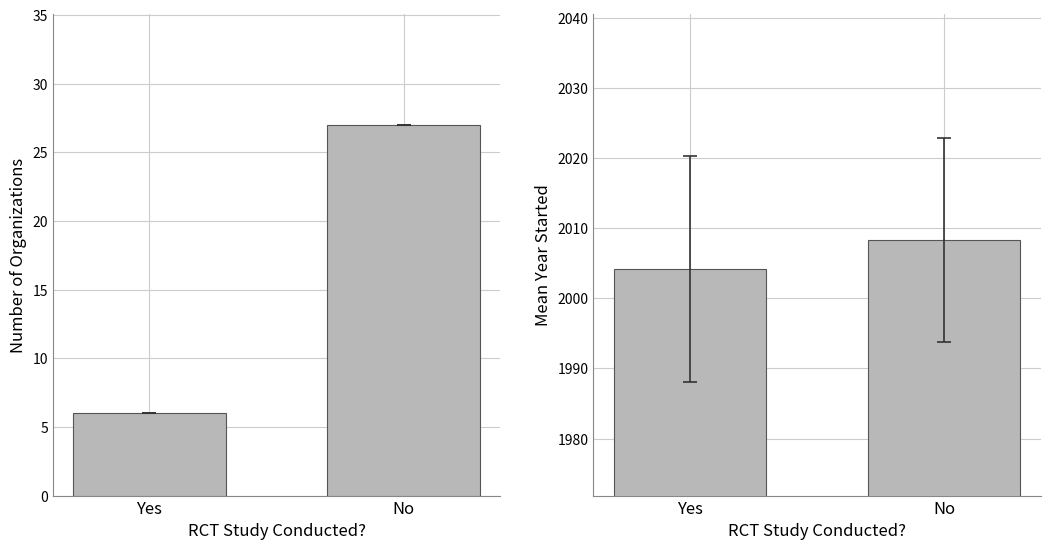

How many categories are shown in the chart?

2